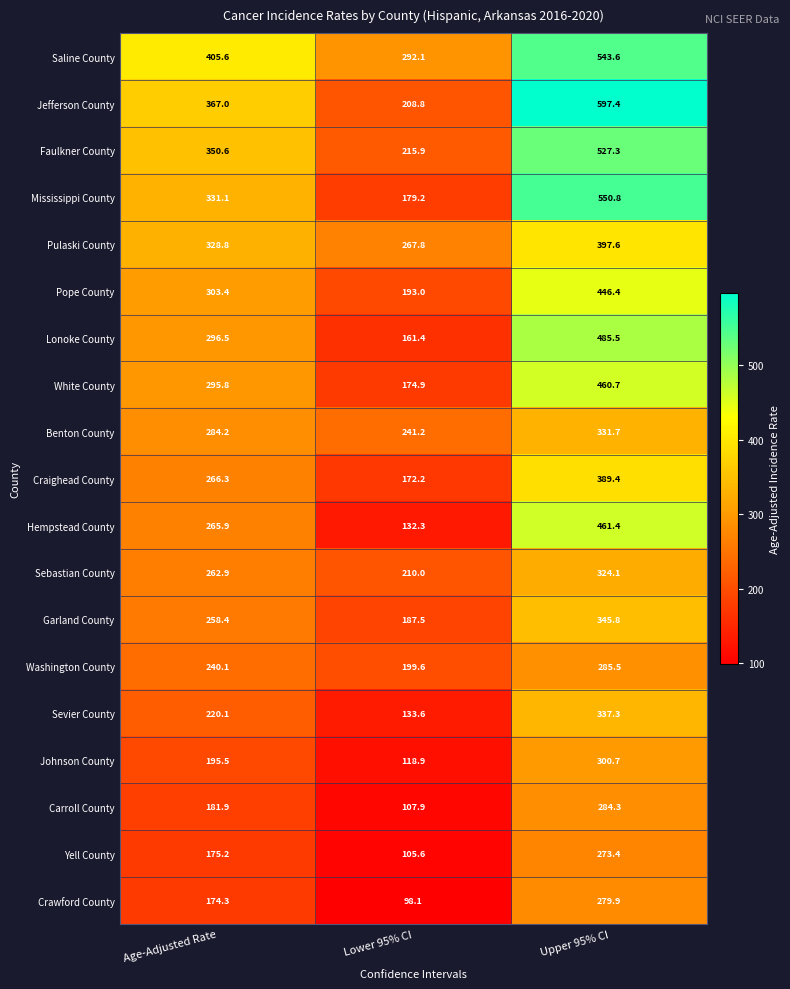

What is the difference between the second highest and minimum values in the Sevier County series?

86.5